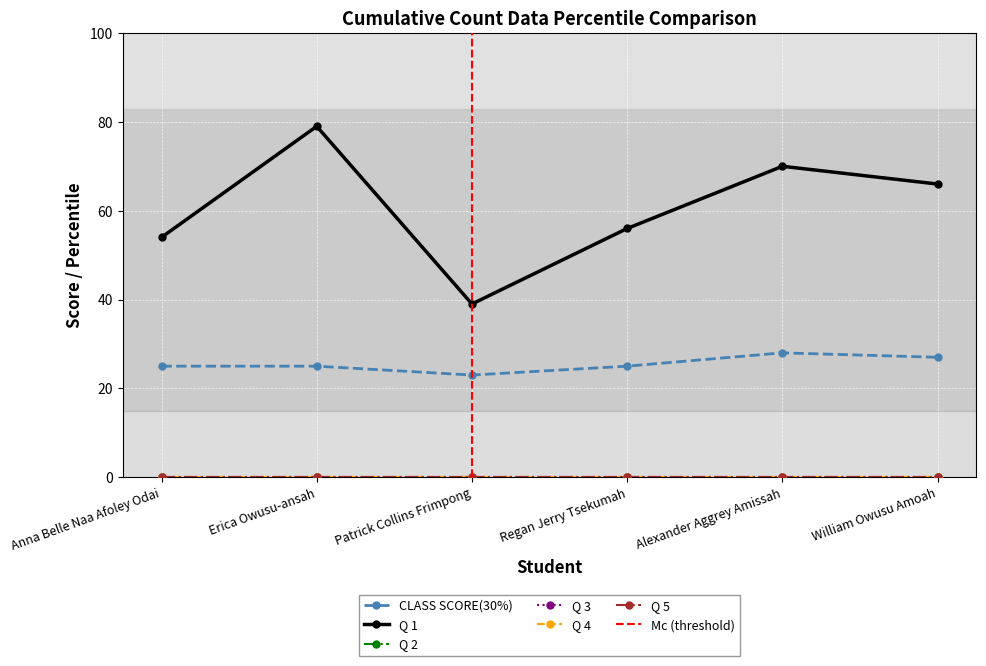

Reading left to right, what are all the values shown in this chart?

CLASS SCORE(30%): Anna Belle Naa Afoley Odai=25	Erica Owusu-ansah=25	Patrick Collins Frimpong=23	Regan Jerry Tsekumah=25	Alexander Aggrey Amissah=28	William Owusu Amoah=27
Q 1: Anna Belle Naa Afoley Odai=54	Erica Owusu-ansah=79	Patrick Collins Frimpong=39	Regan Jerry Tsekumah=56	Alexander Aggrey Amissah=70	William Owusu Amoah=66
Q 2: Anna Belle Naa Afoley Odai=0	Erica Owusu-ansah=0	Patrick Collins Frimpong=0	Regan Jerry Tsekumah=0	Alexander Aggrey Amissah=0	William Owusu Amoah=0
Q 3: Anna Belle Naa Afoley Odai=0	Erica Owusu-ansah=0	Patrick Collins Frimpong=0	Regan Jerry Tsekumah=0	Alexander Aggrey Amissah=0	William Owusu Amoah=0
Q 4: Anna Belle Naa Afoley Odai=0	Erica Owusu-ansah=0	Patrick Collins Frimpong=0	Regan Jerry Tsekumah=0	Alexander Aggrey Amissah=0	William Owusu Amoah=0
Q 5: Anna Belle Naa Afoley Odai=0	Erica Owusu-ansah=0	Patrick Collins Frimpong=0	Regan Jerry Tsekumah=0	Alexander Aggrey Amissah=0	William Owusu Amoah=0